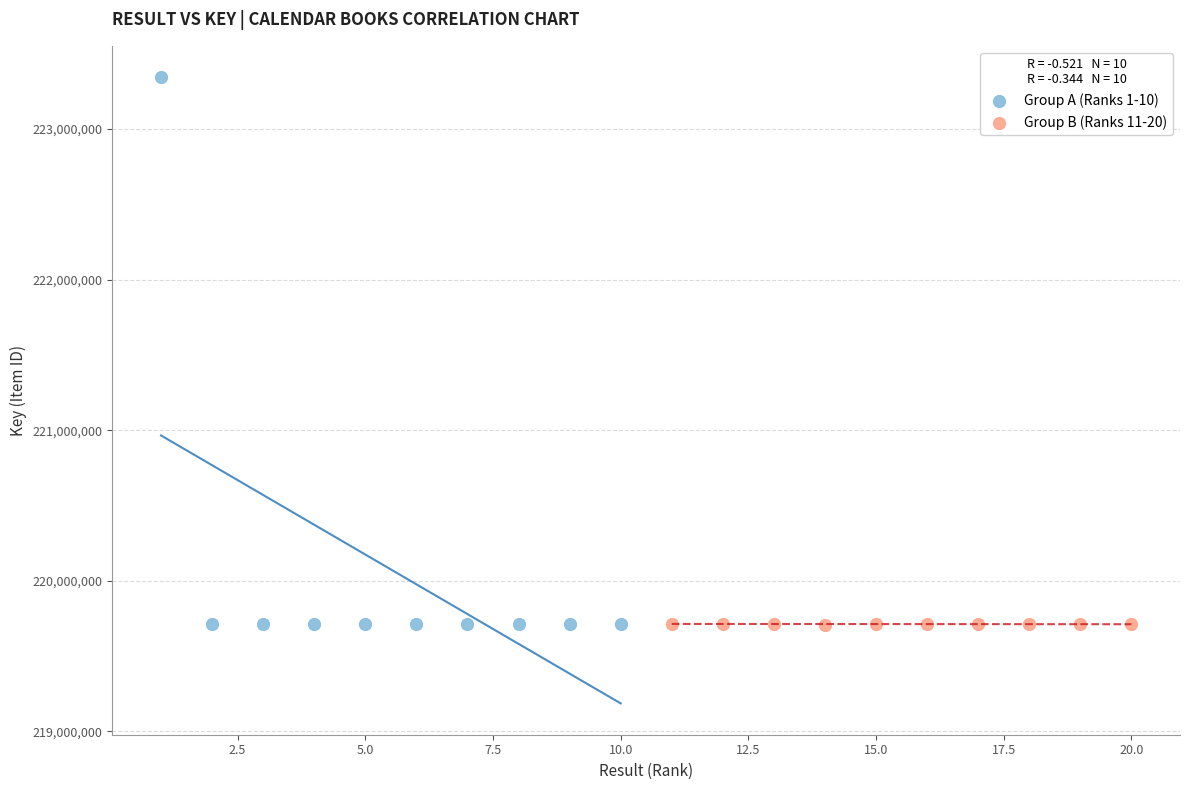

Which series contains the highest Y value?

Group A (Ranks 1-10)